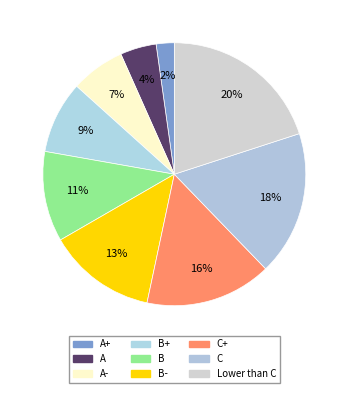

Count the number of slices in the pie.

9